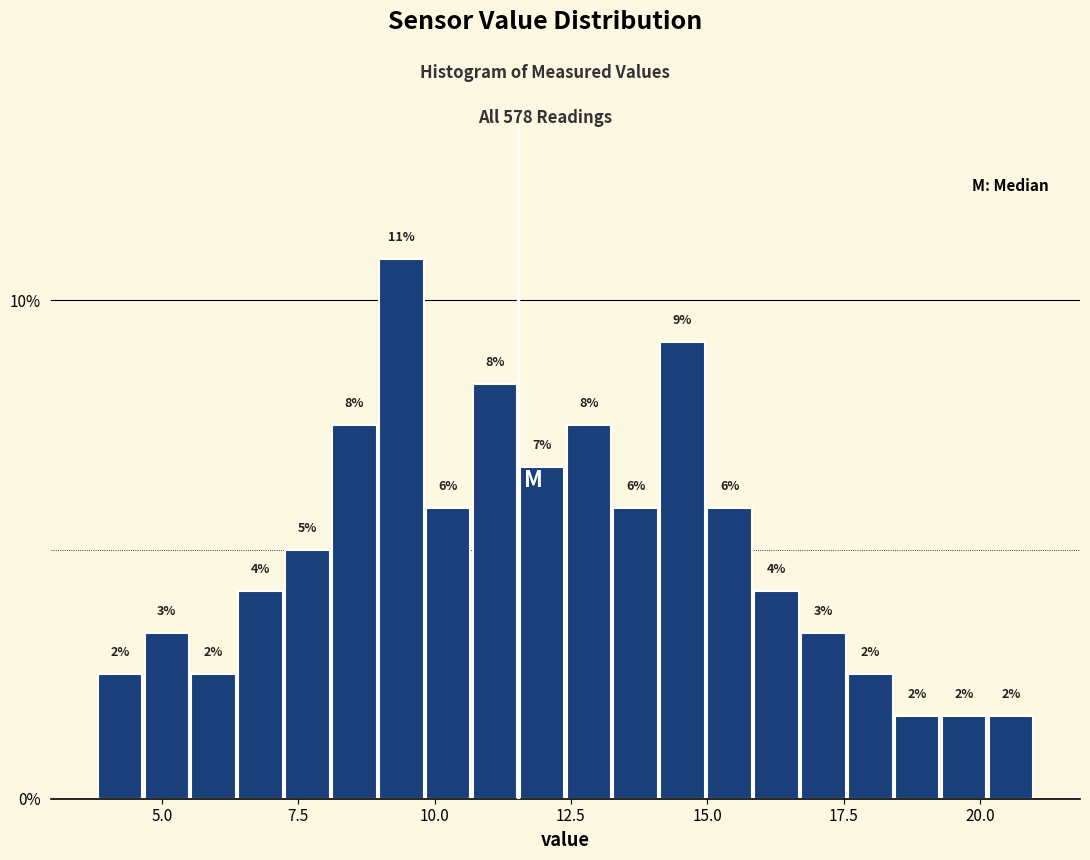

Read against the x-axis, roughly where is the centre of the tallest bar?

9.5